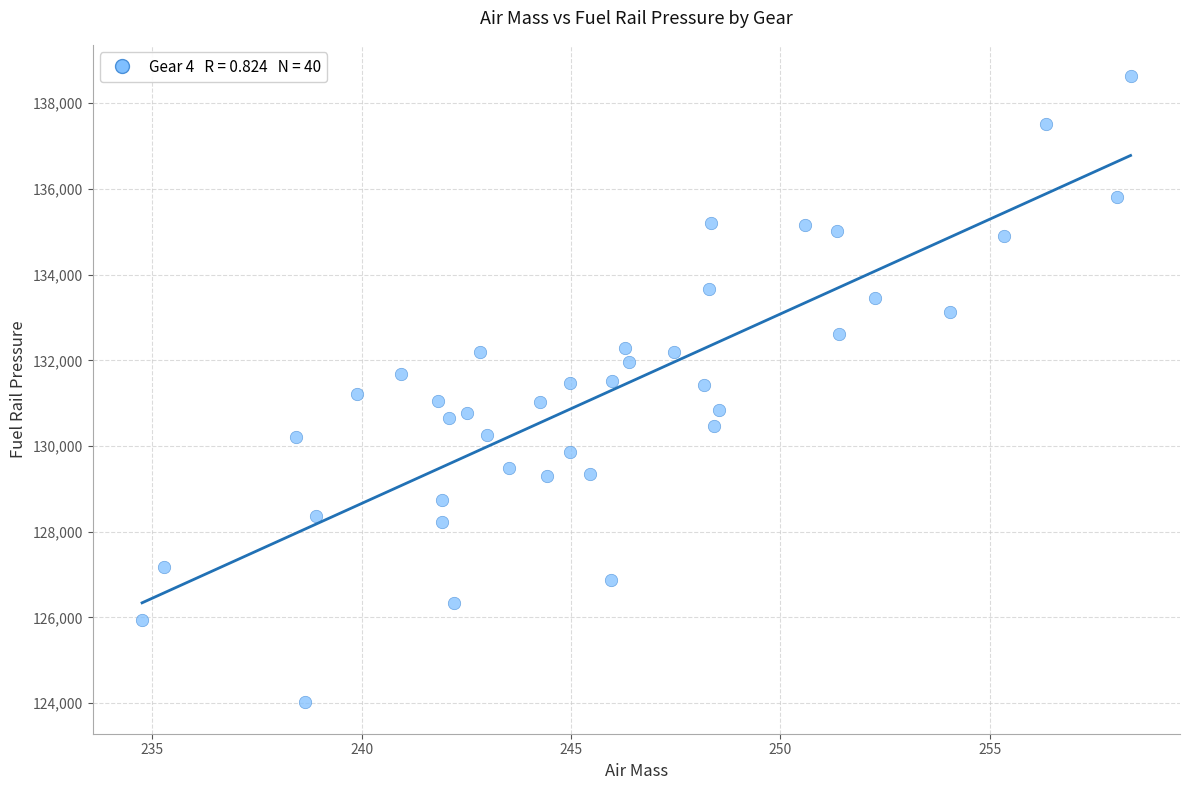

What is the range of X values (max minus min)?

23.6